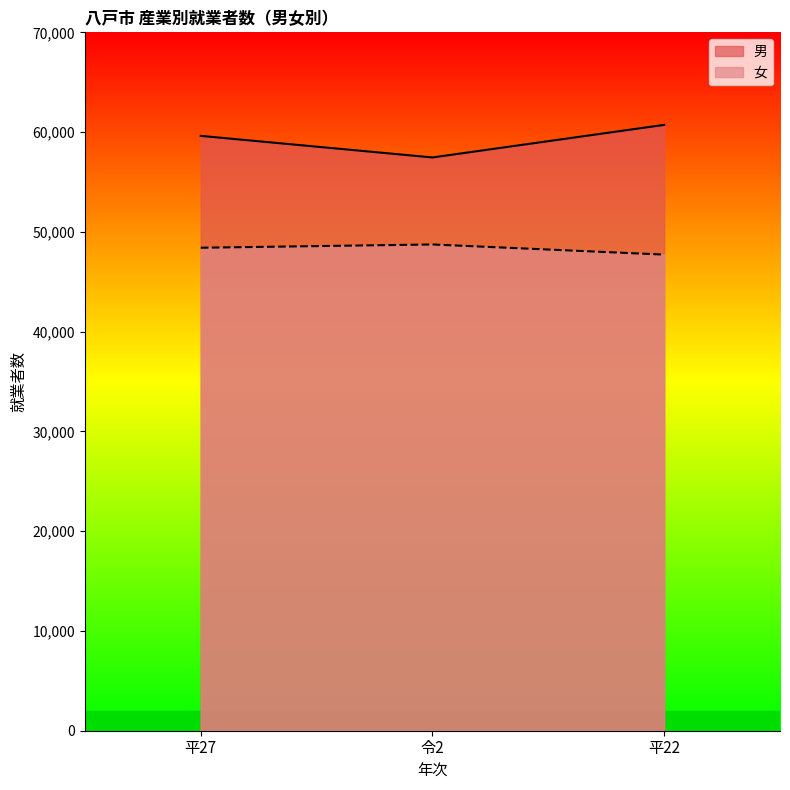

What are all the series names shown in the legend?

男, 女